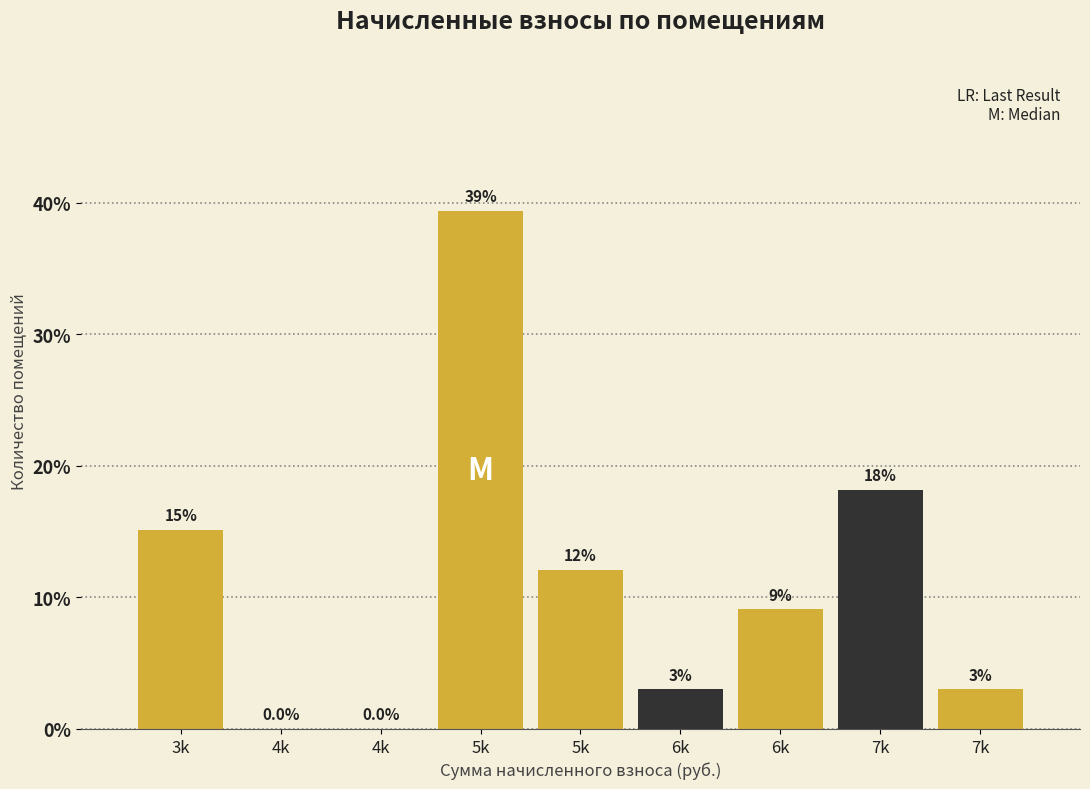

Are the bars horizontal?

No